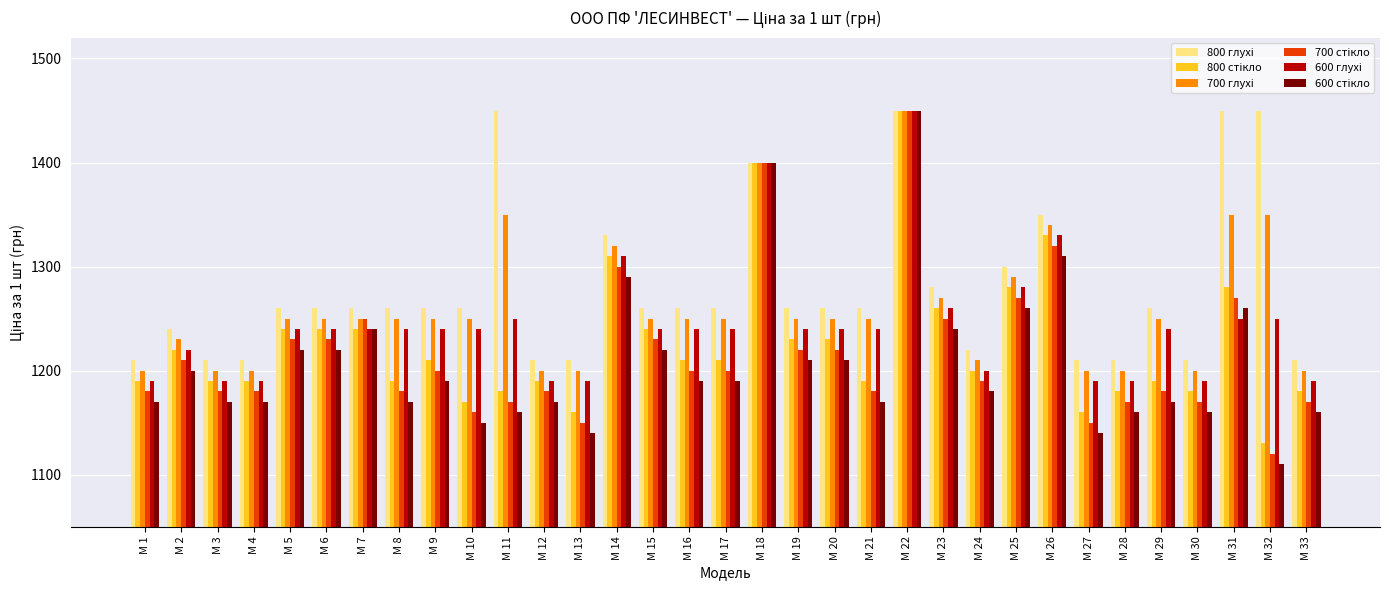

Does the chart contain any negative values?

No